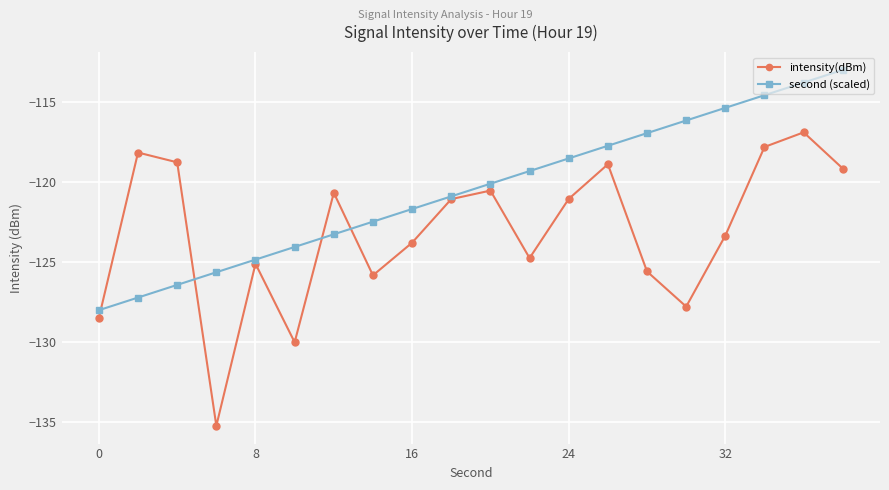

Rank the series by their maximum value, from lowest to highest.

intensity(dBm), second (scaled)